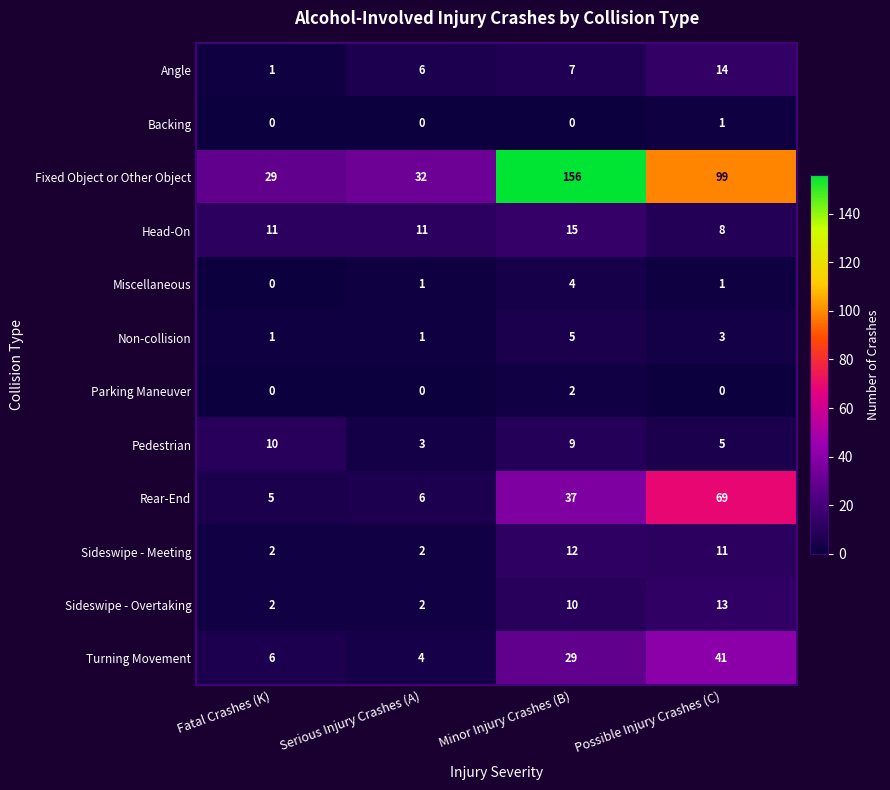

Rank the series by their maximum value, from highest to lowest.

Fixed Object or Other Object, Rear-End, Turning Movement, Head-On, Angle, Sideswipe - Overtaking, Sideswipe - Meeting, Pedestrian, Non-collision, Miscellaneous, Parking Maneuver, Backing